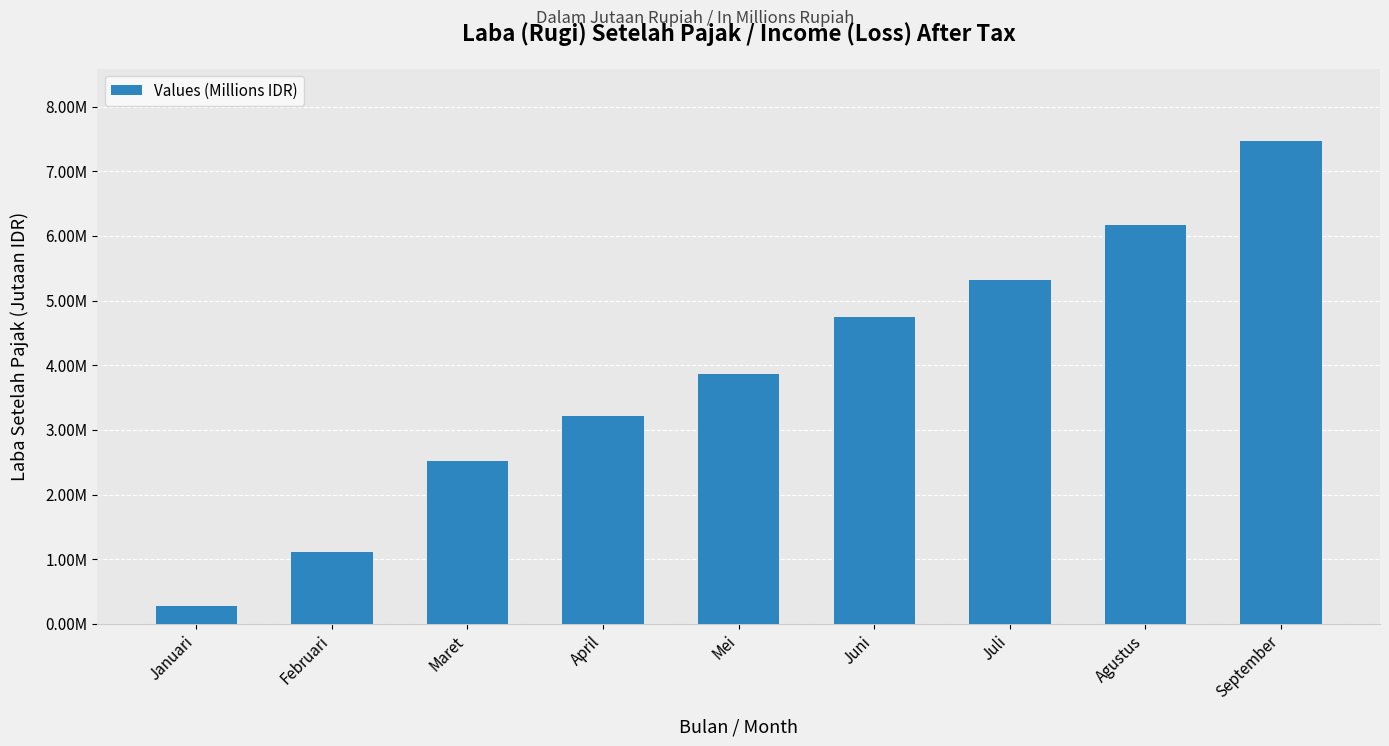

Are the bars horizontal?

No